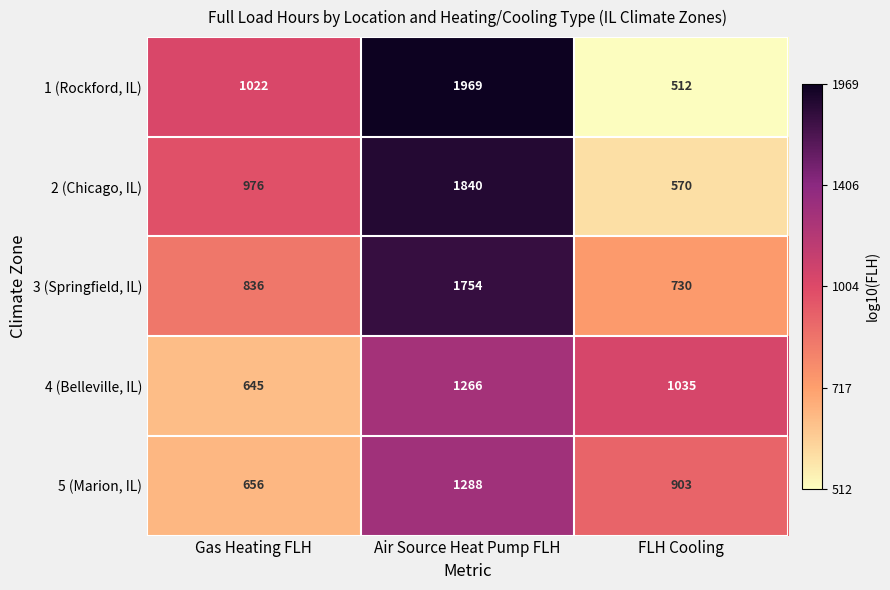

Which category has the lowest value in the 1 (Rockford, IL) series?

FLH Cooling